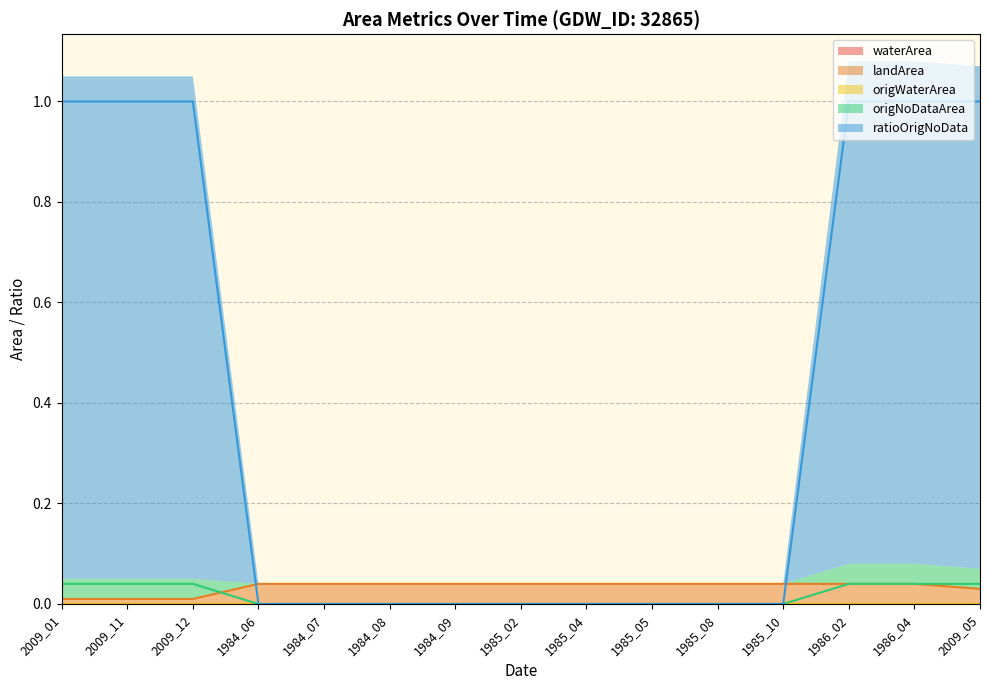

At how many categories does at least one series exceed 0?

15